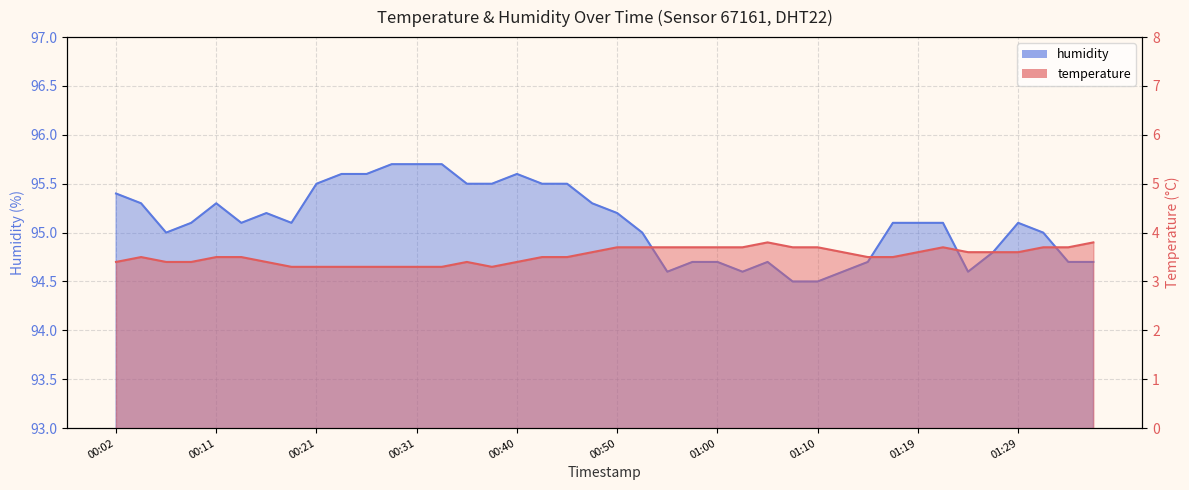

Is it true that humidity equals 95.6 at 00:26?

True